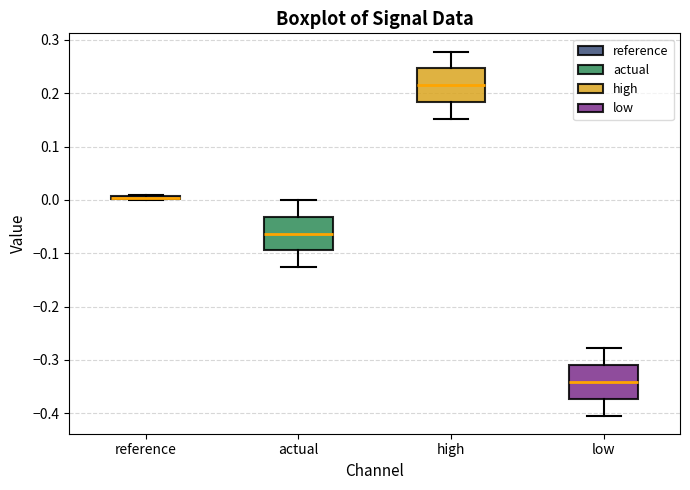

Reading left to right, transcribe this box plot: for each box, give where its median line is, the range the box spans, and where its two whiskers end, as read against the y-axis. The values are not printed on the chart, so give them approximately, as read against the axis.

reference: box collapsed to a line at 0.00, whiskers 0.00 to 0.01
actual: median -0.06, box -0.09 to -0.03, whiskers -0.13 to 0.00
high: median 0.22, box 0.18 to 0.25, whiskers 0.15 to 0.28
low: median -0.34, box -0.37 to -0.31, whiskers -0.40 to -0.28